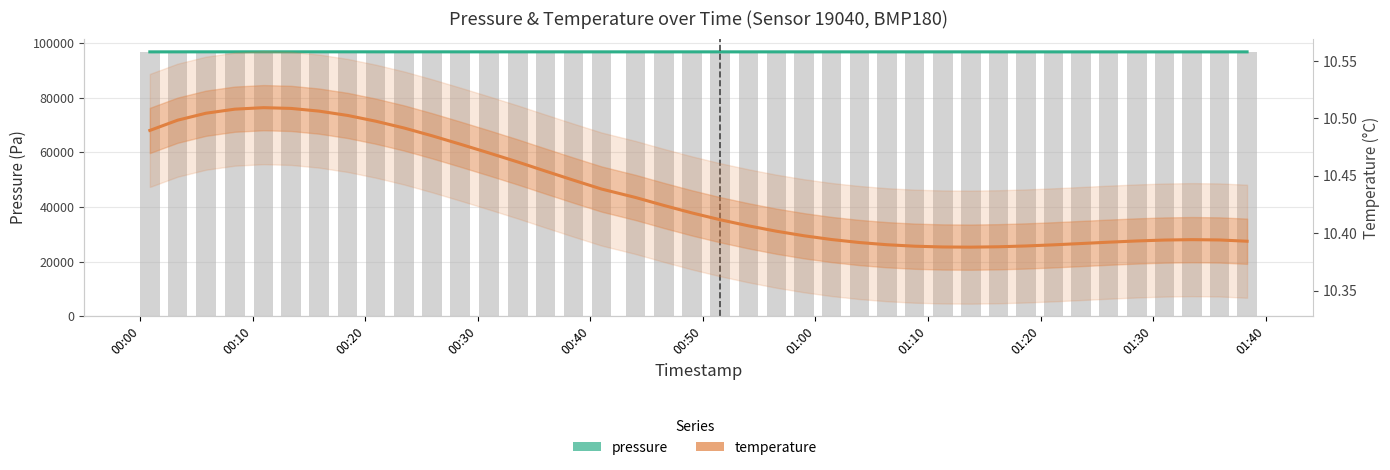

Which series has the widest spread of values?

pressure